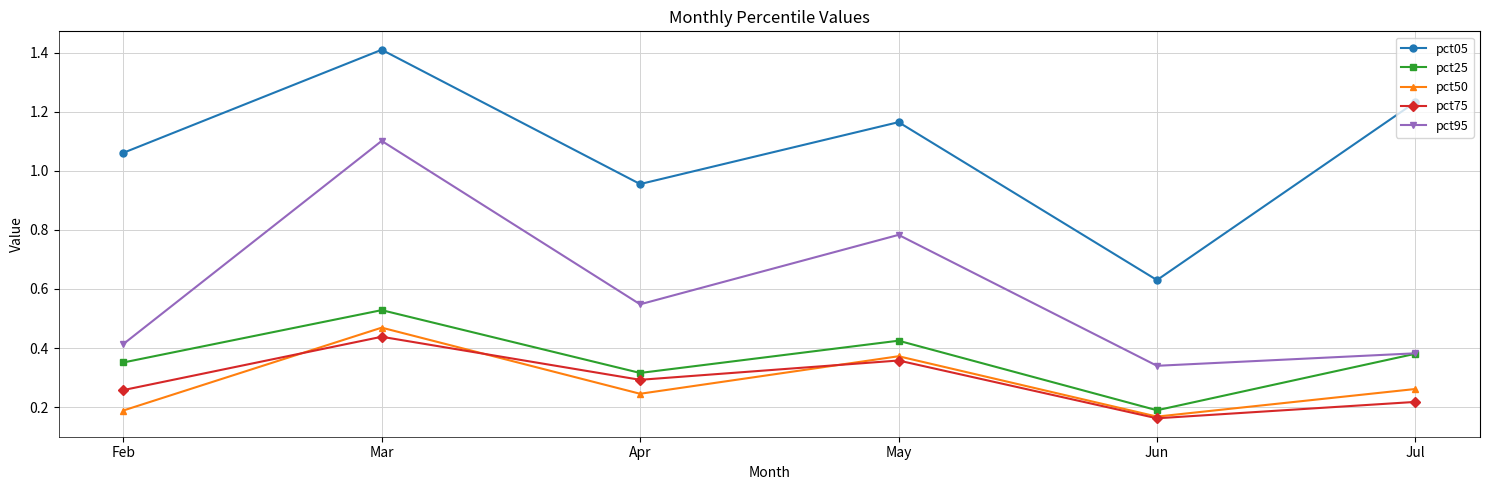

The pct50 series shows 0.3 at Jun. True or false?

False